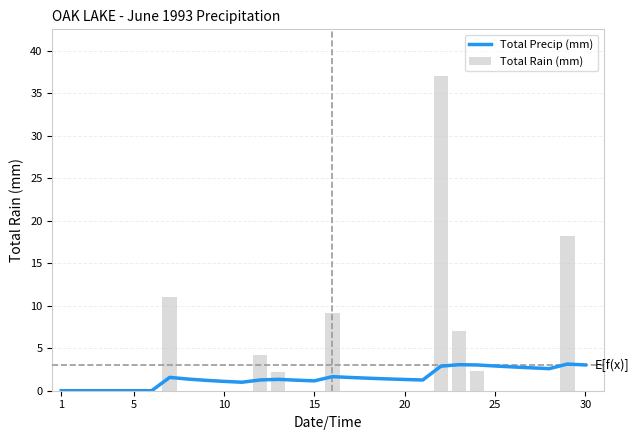

The value of Total Rain (mm) at 5 is 17.7. True or false?

False